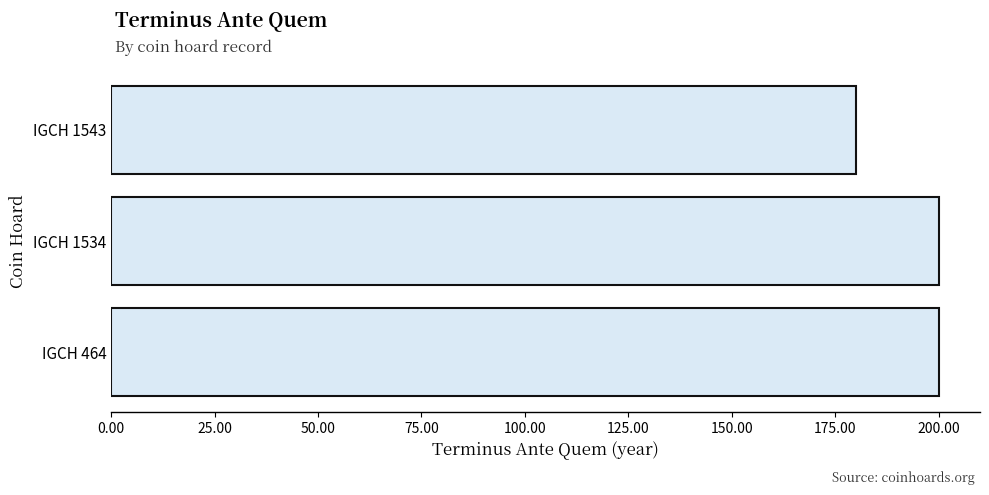

What is the difference between the maximum and minimum values?

20